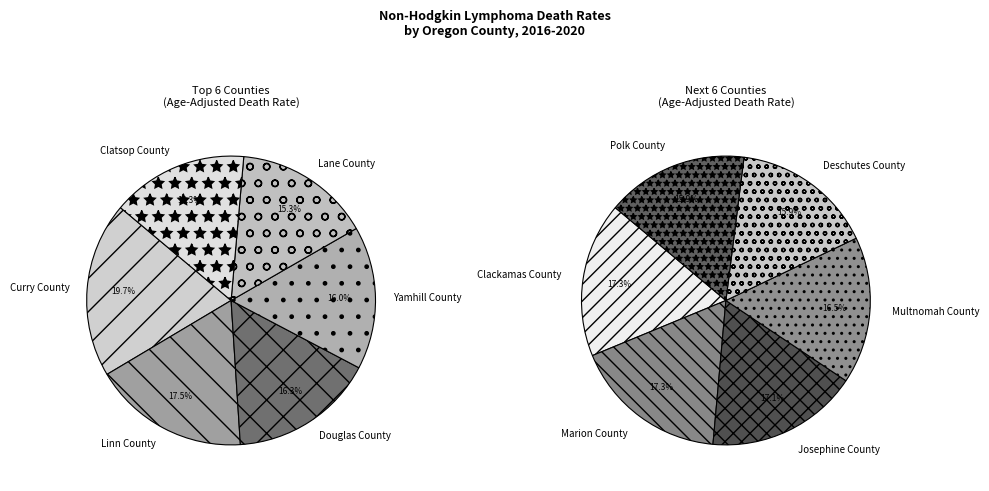

What is the change in value from Linn County to Josephine County?

-1.3